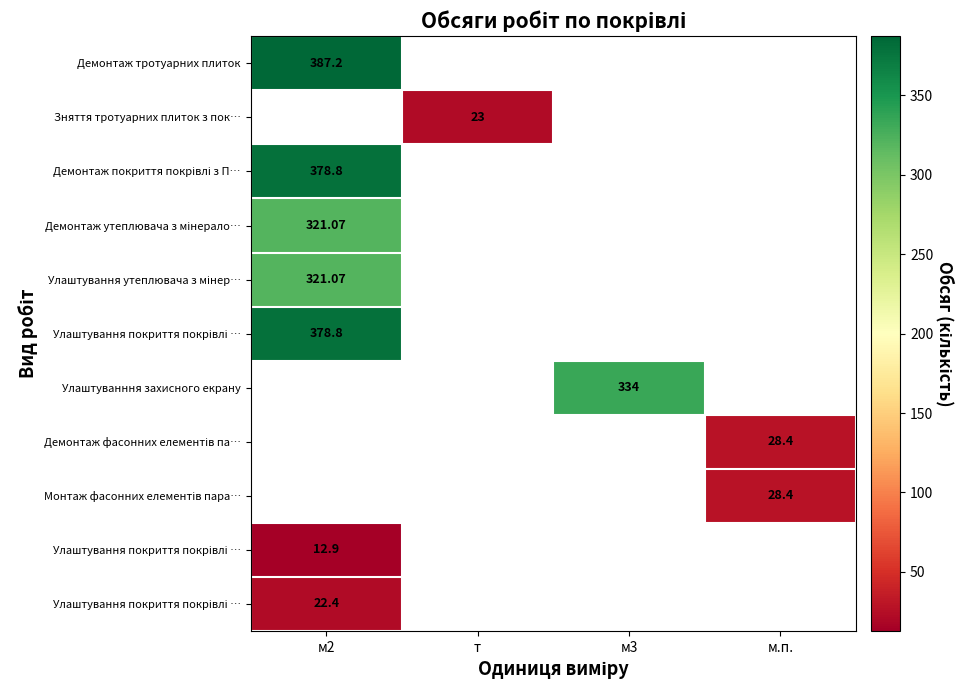

Which label corresponds to the largest value in the chart?

м2